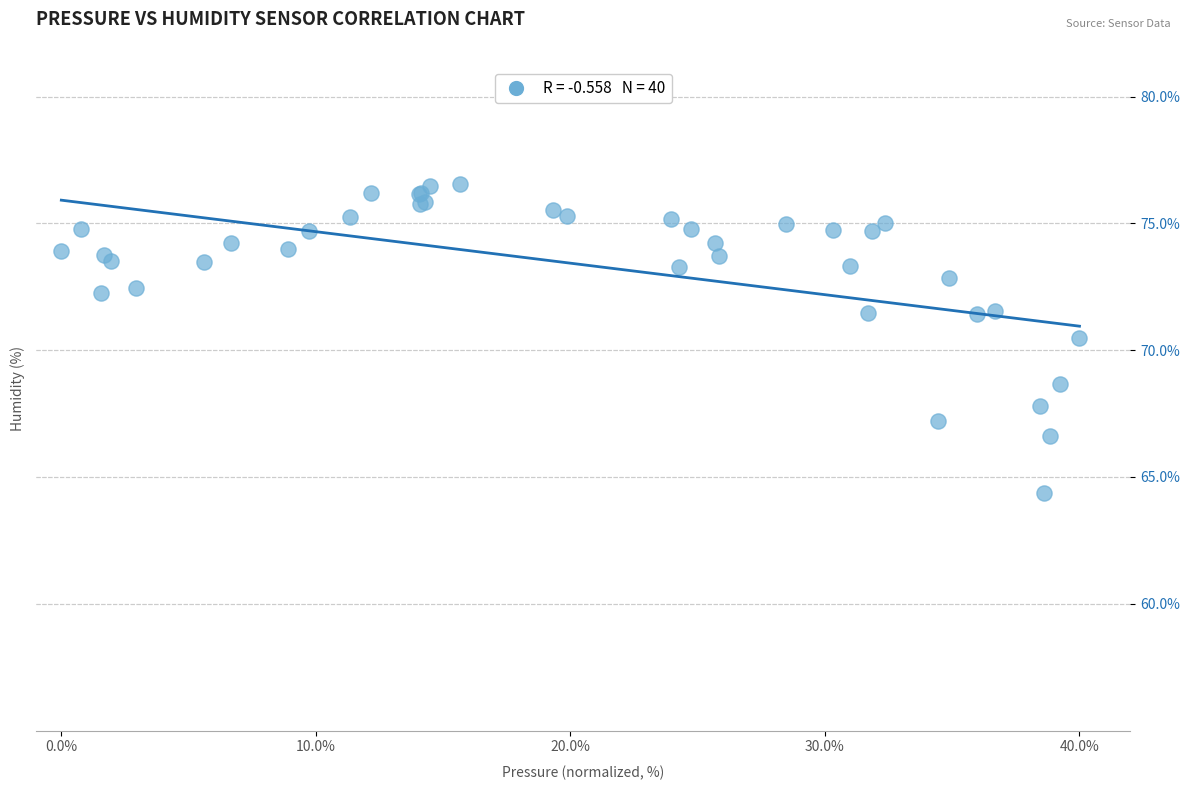

What Y value in the scatter plot is closest to 70?

70.5